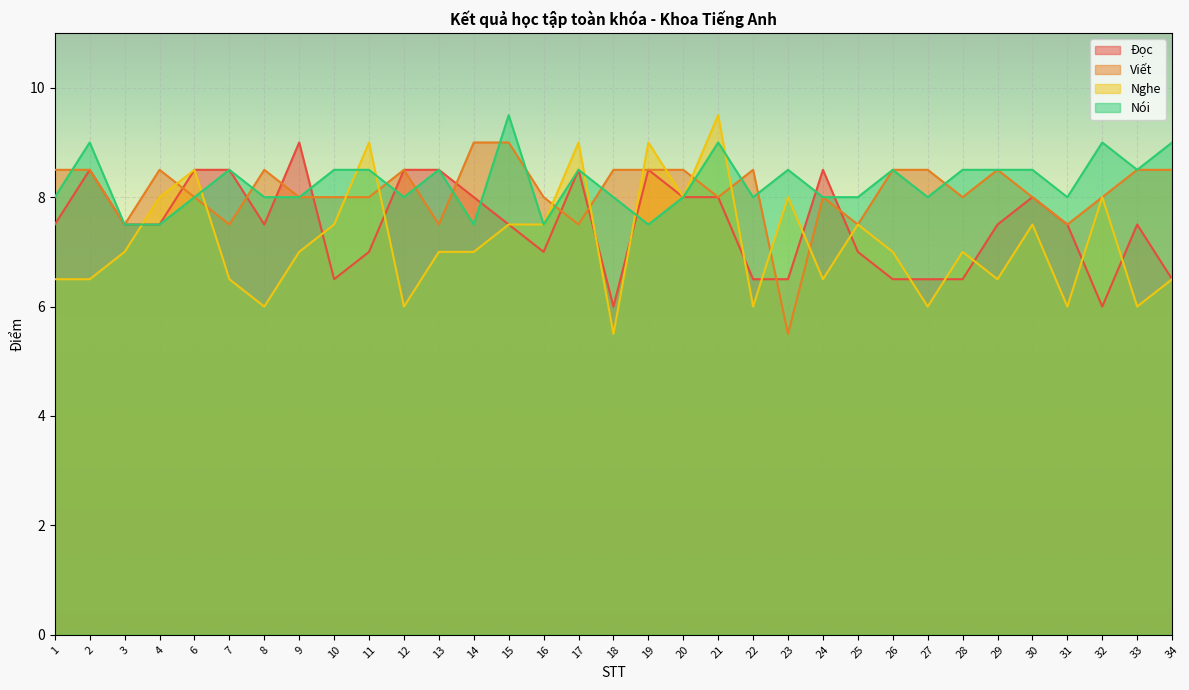

How many data points in Đọc are less than 7?

9